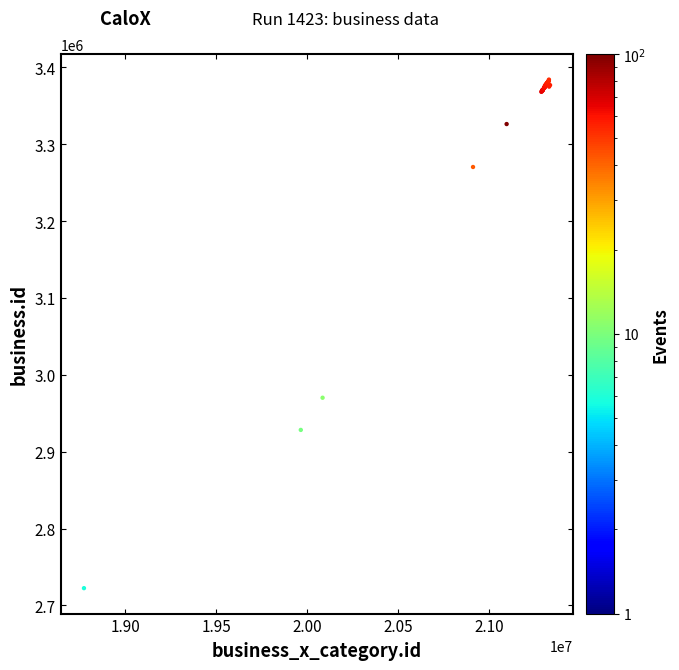

What Y value in the scatter plot is closest to 3053312?

2970233